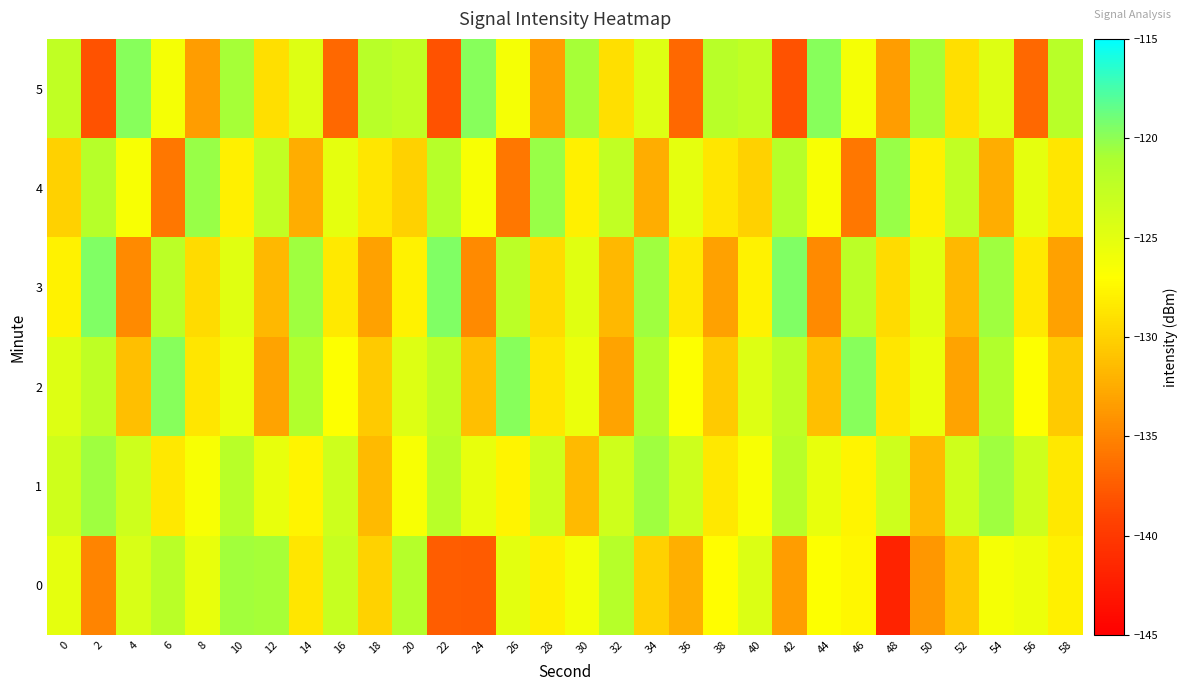

Which category has the highest value across all series?

2